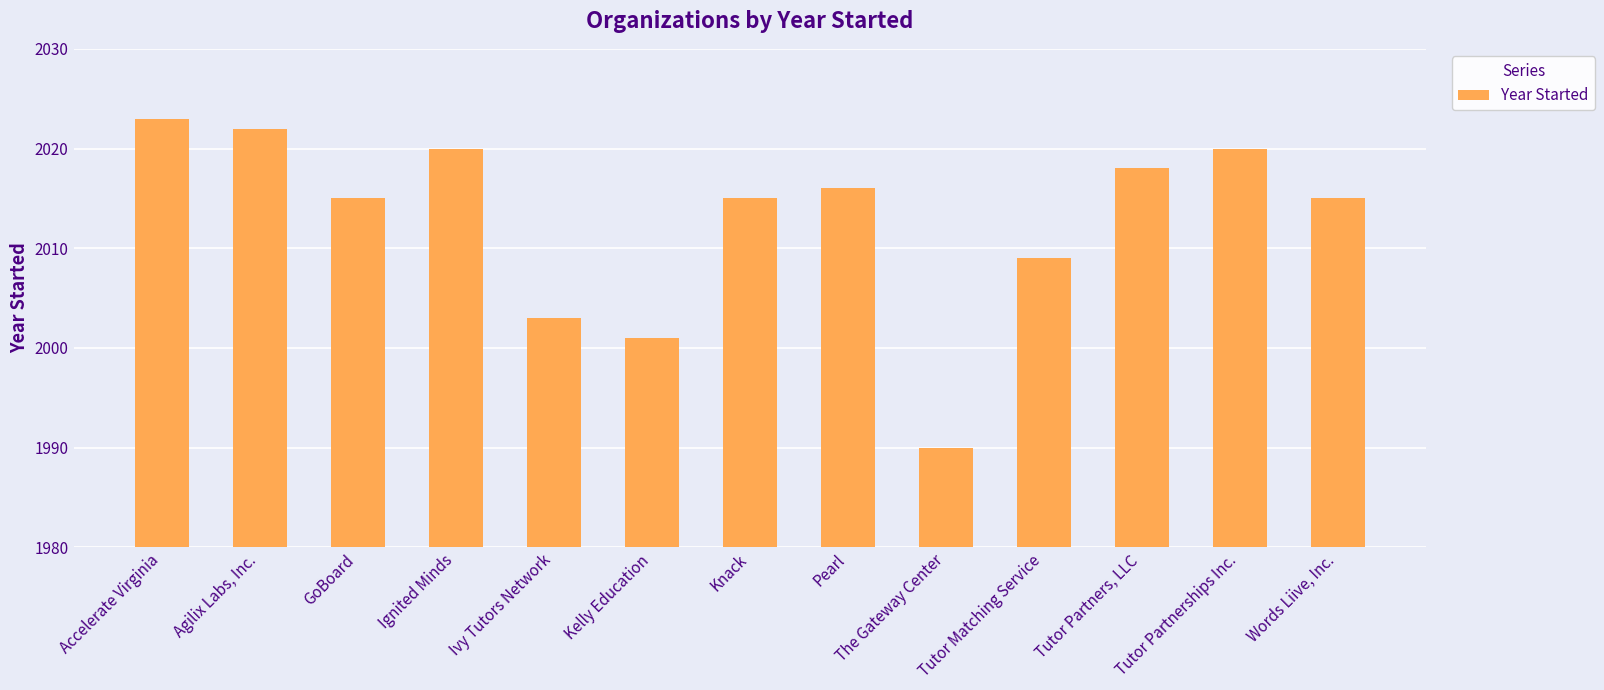

Where does the data first go above 2015?

Accelerate Virginia